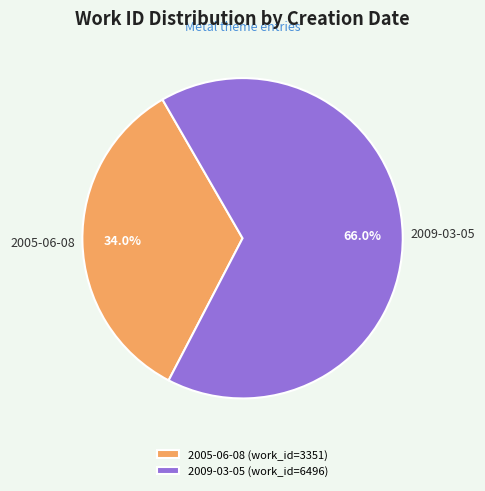

Is the sum of 2005-06-08 and 2009-03-05 greater than half?

Yes